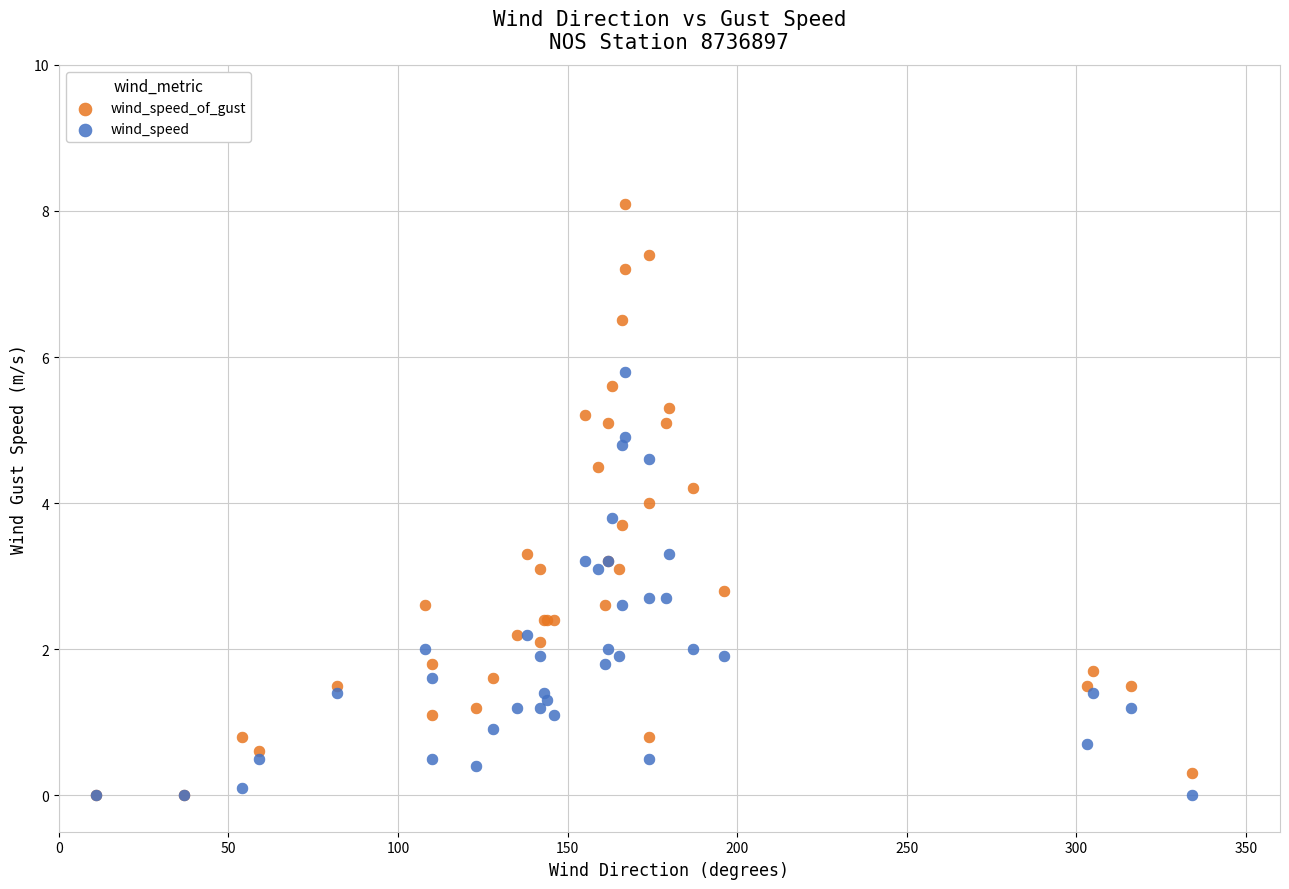

Which series reaches the maximum Y coordinate?

wind_speed_of_gust